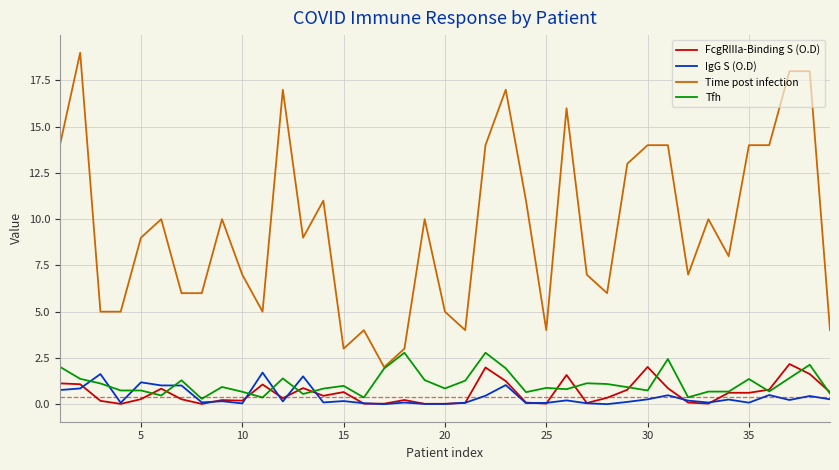

What is the highest value of the Tfh series?

2.8